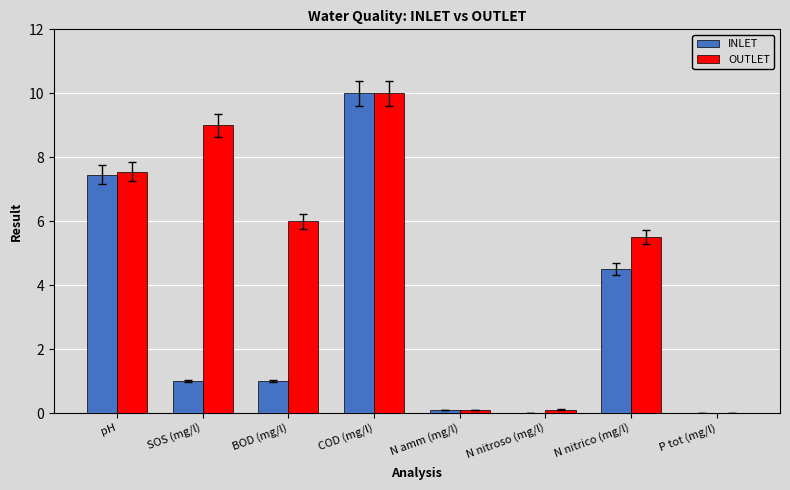

The OUTLET series shows 6.0 at BOD (mg/l). True or false?

True